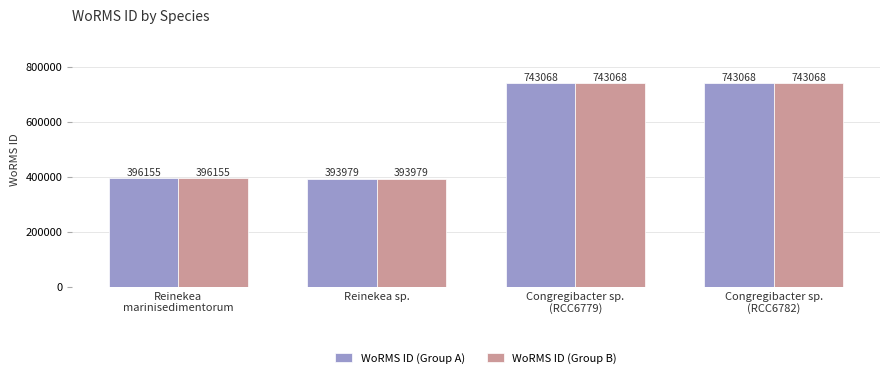

What is the lowest value of the WoRMS ID (Group A) series?

393979